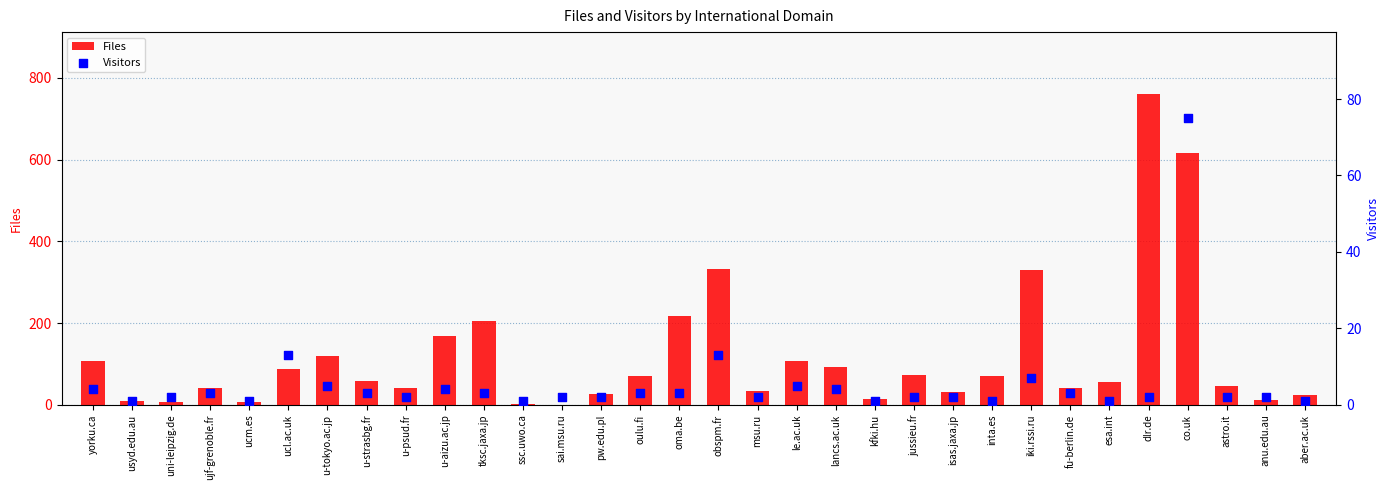

What is the total value across all series at dlr.de?

762